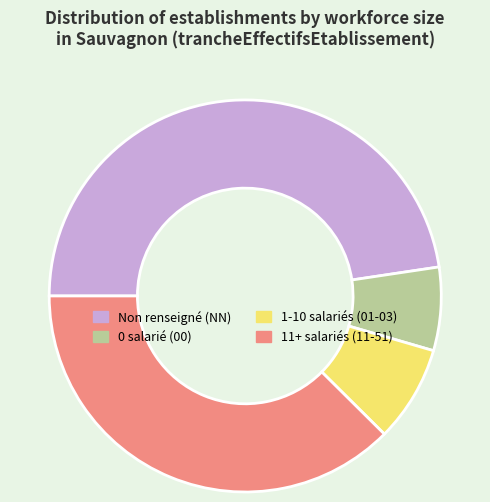

How many slices are in this pie chart?

4